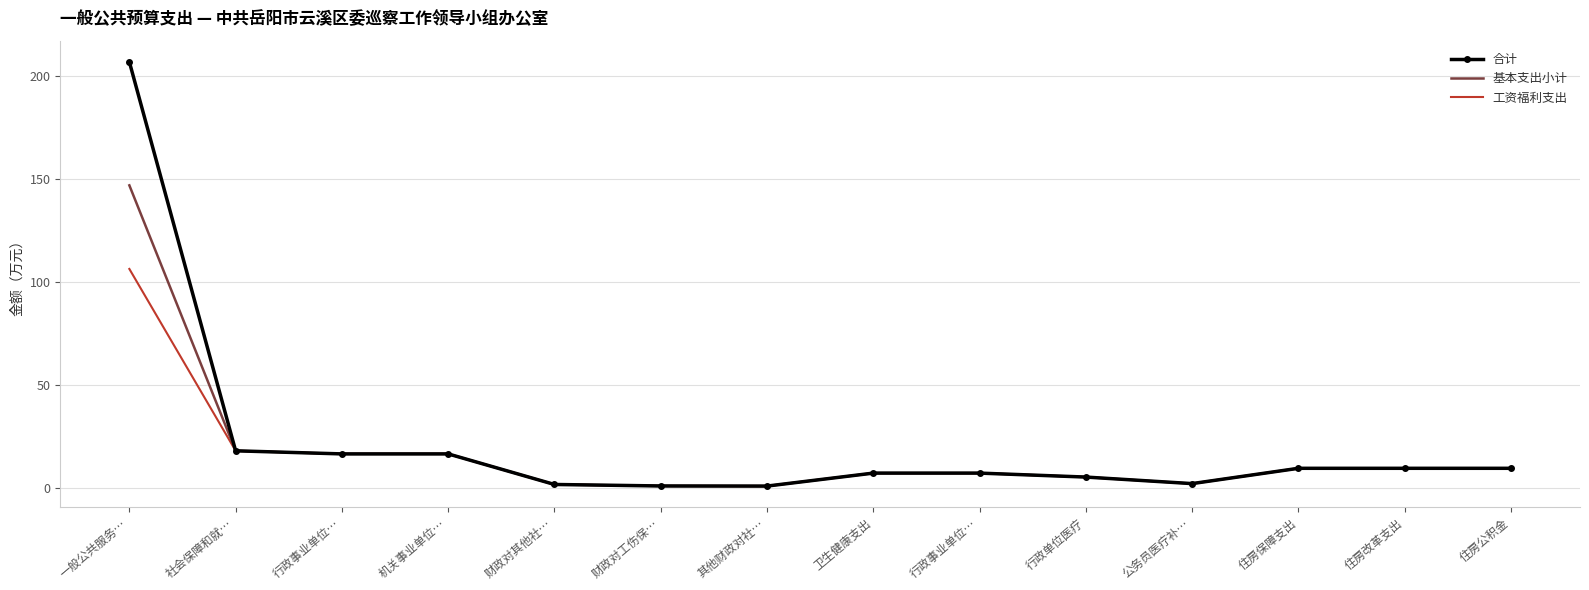

Rank the series by their average value, from lowest to highest.

工资福利支出, 基本支出小计, 合计